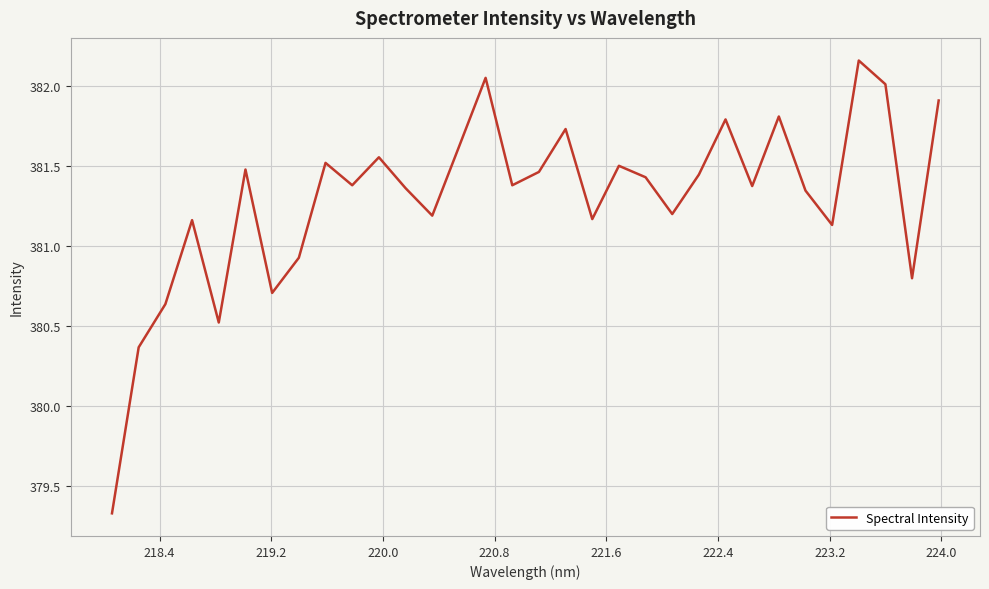

What is the smallest value displayed?

379.3